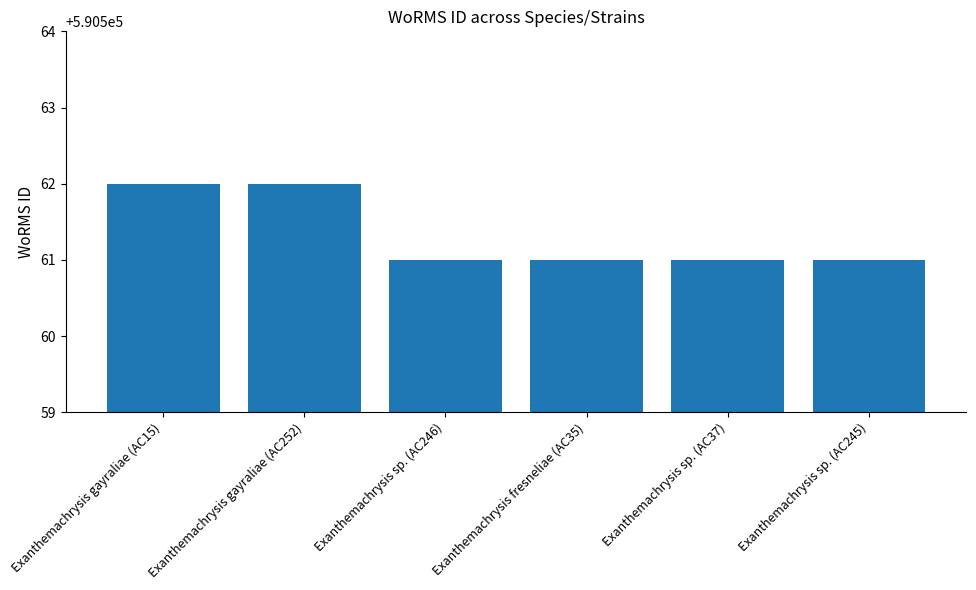

What position from the right is Exanthemachrysis sp. (AC246)?

4